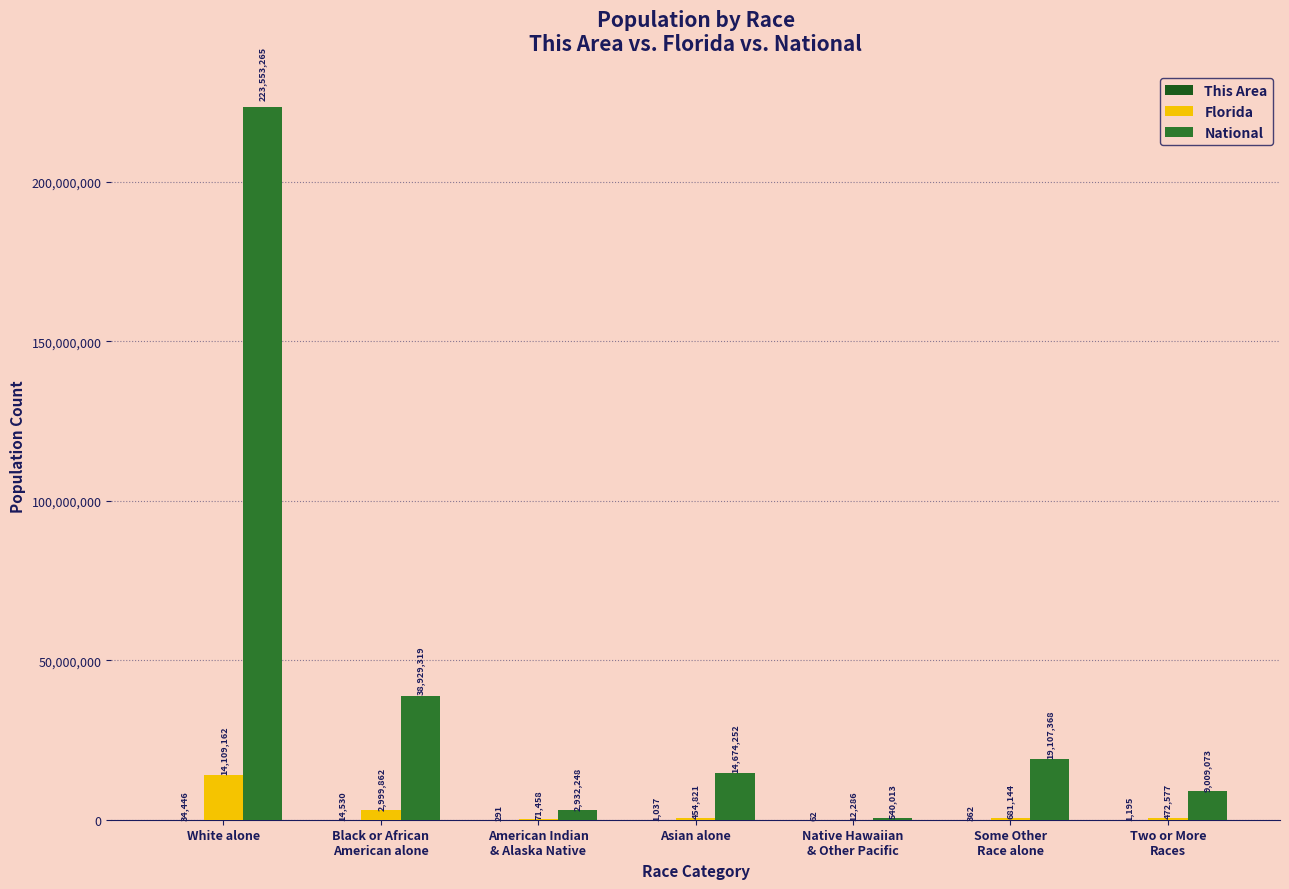

What is the maximum value shown in the chart?

223553265